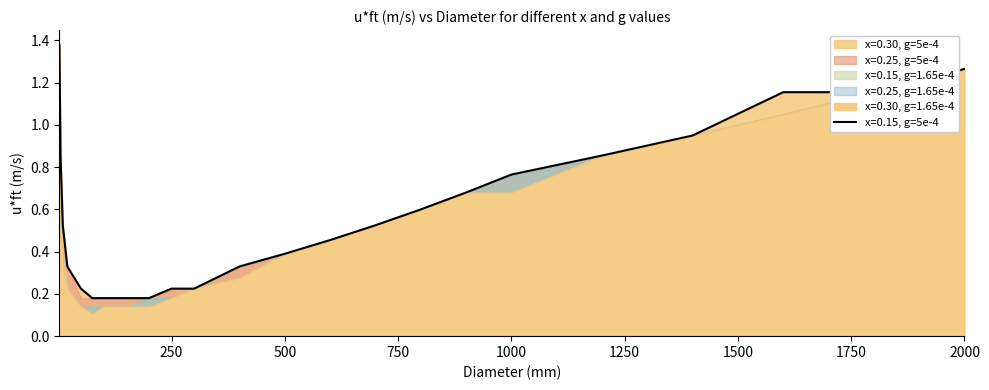

What are all the series names shown in the legend?

x=0.15, g=5e-4, x=0.25, g=5e-4, x=0.30, g=5e-4, x=0.15, g=1.65e-4, x=0.25, g=1.65e-4, x=0.30, g=1.65e-4